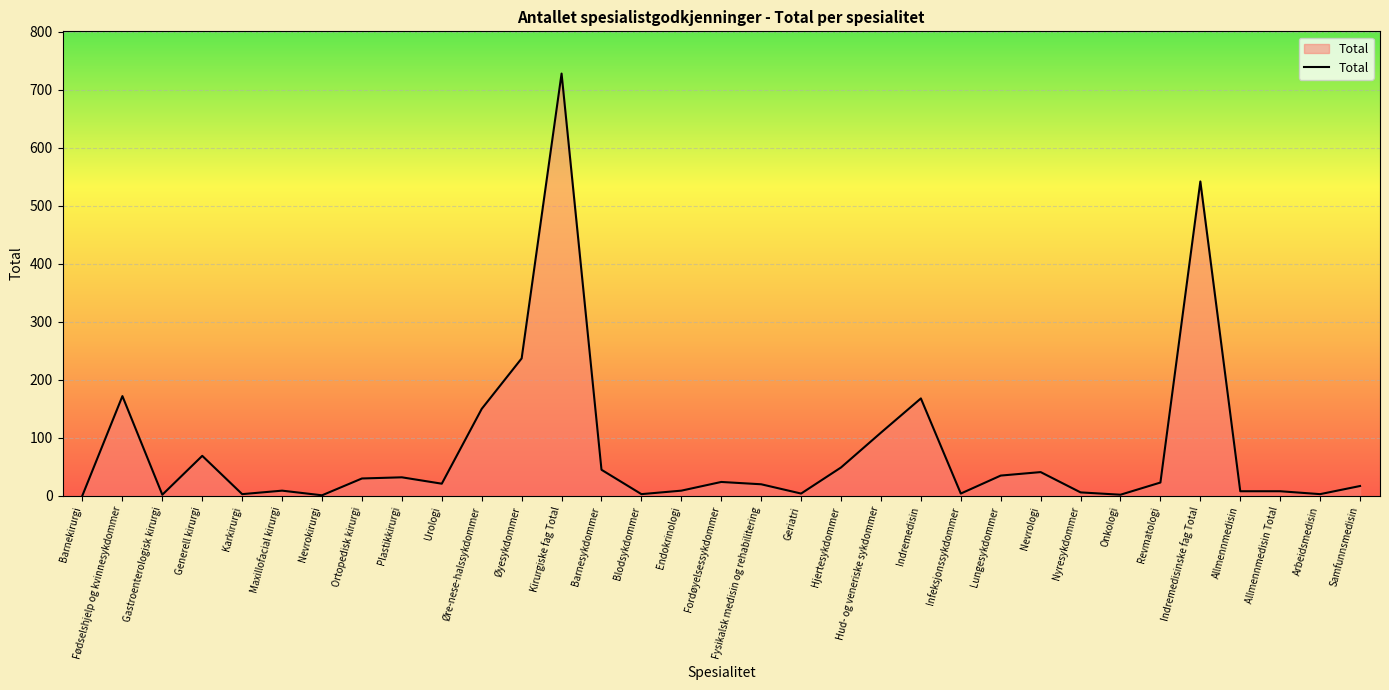

Between Lungesykdommer and Barnekirurgi, which is larger?

Lungesykdommer